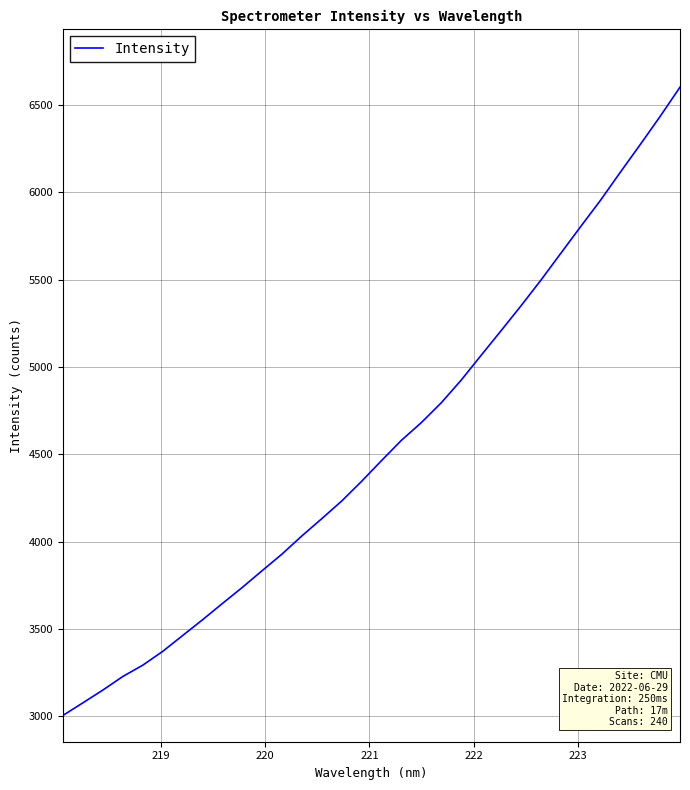

What is the smallest value displayed?

3005.4